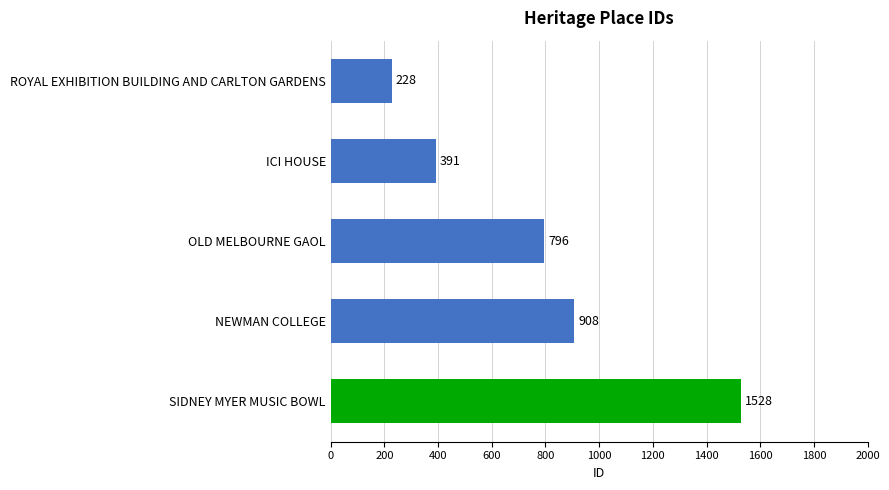

How many data points are less than 796?

2